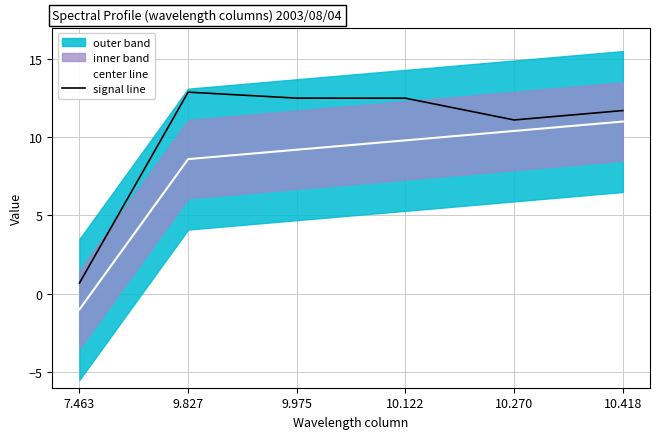

Reading right to left, extract all data points from this chart.

center line: 10.418=11.0	10.270=10.4	10.122=9.8	9.975=9.2	9.827=8.6	7.463=-1.0
signal line: 10.418=11.7	10.270=11.1	10.122=12.5	9.975=12.5	9.827=12.9	7.463=0.7